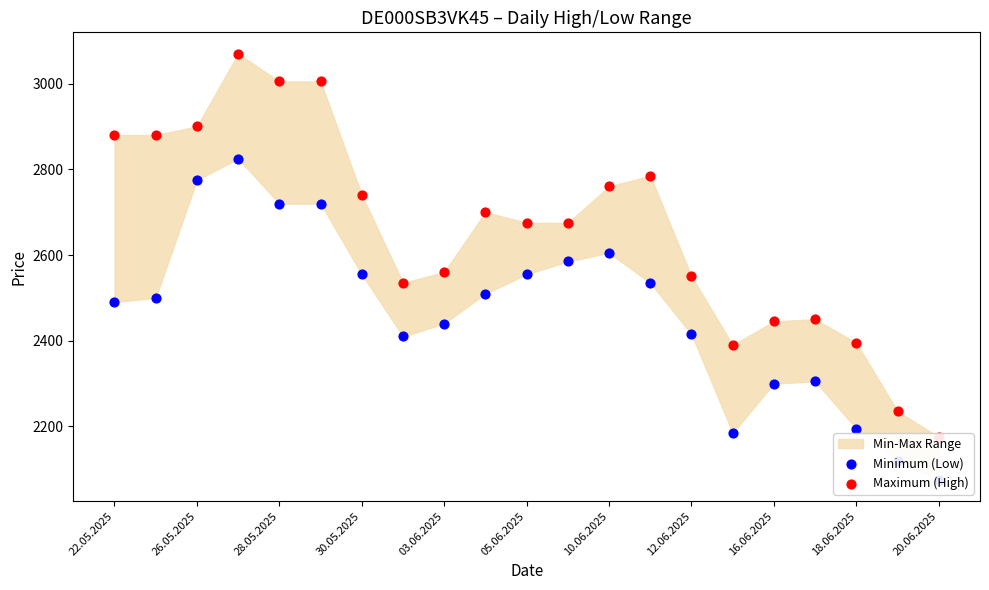

Which series reaches the maximum Y coordinate?

Maximum (High)